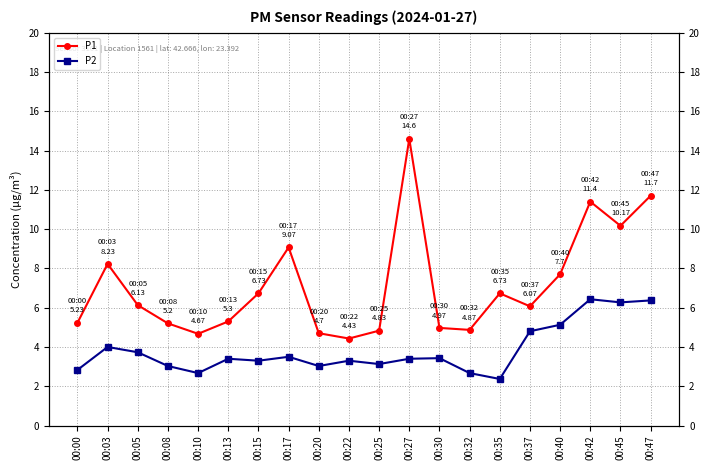

At which category does P1 reach its first local valley?

00:10